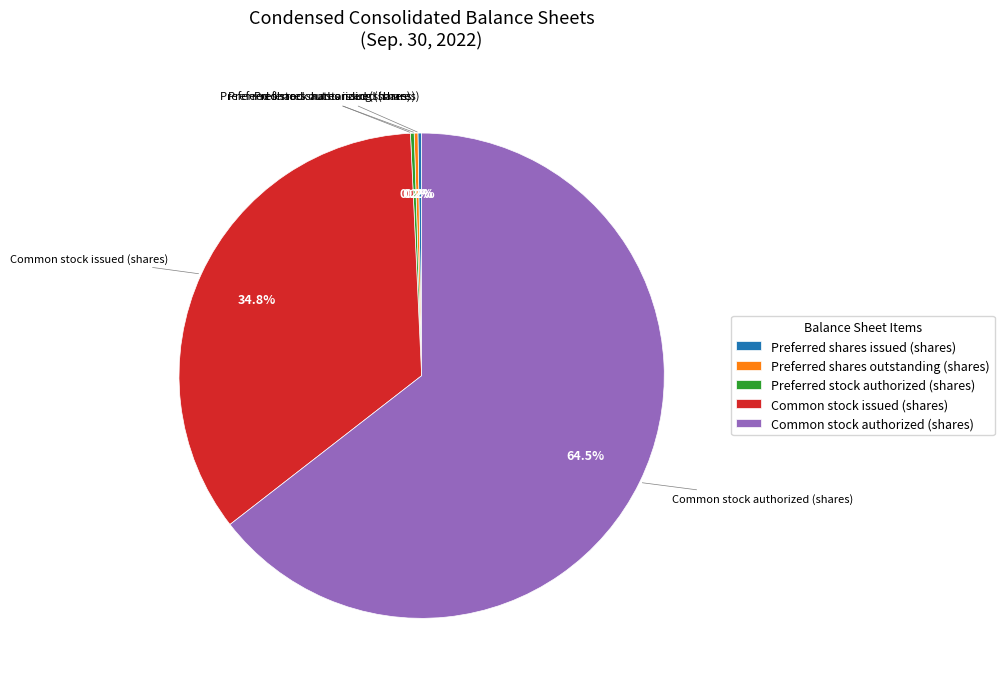

What is the ratio of the value at Common stock authorized (shares) to the value at Common stock issued (shares)?

1.9